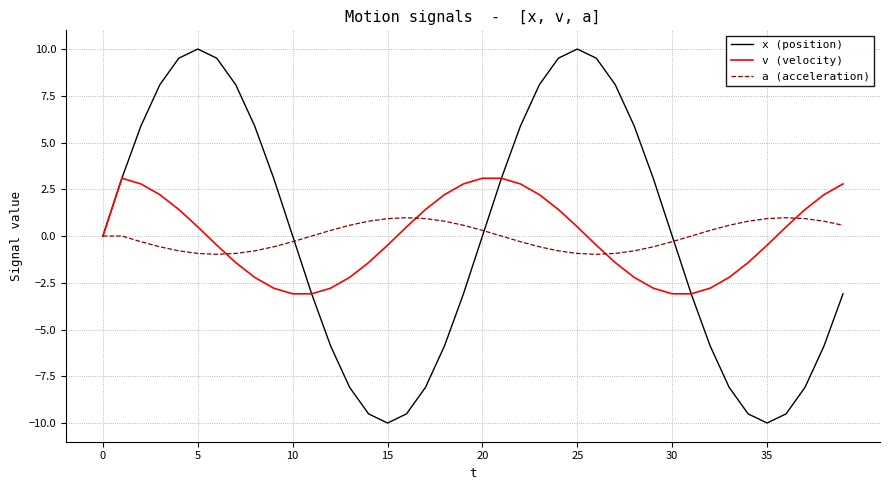

What is the minimum value for v (velocity)?

-3.1